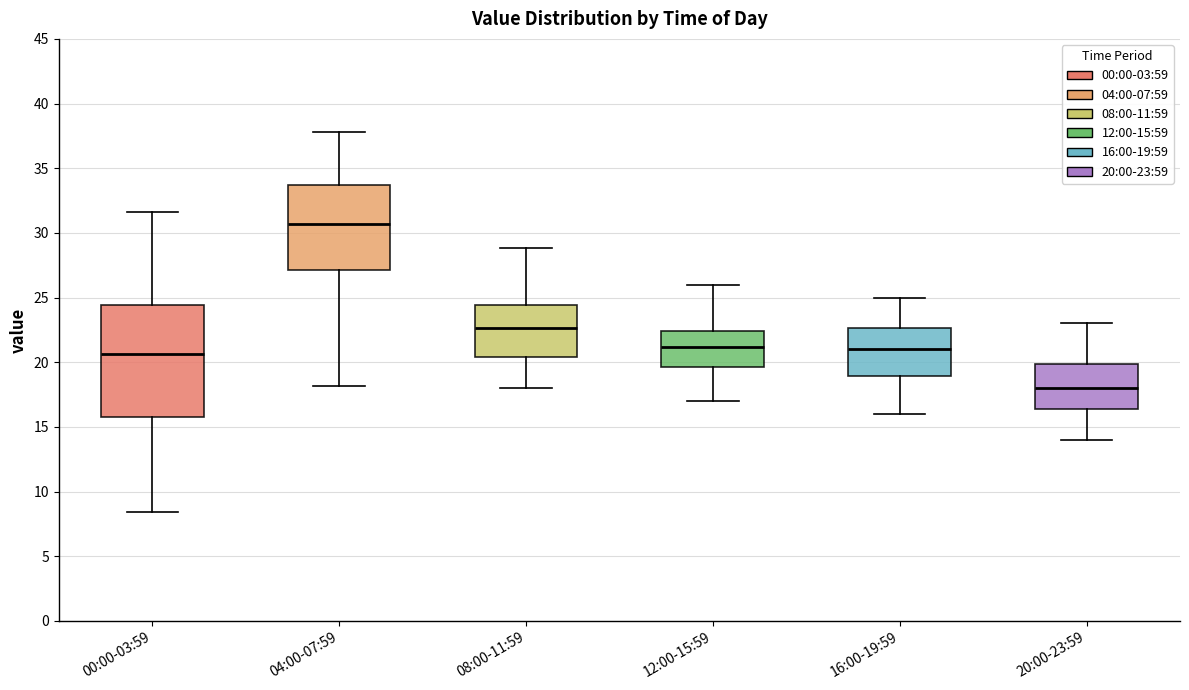

Where is the upper edge of the box for 00:00-03:59 on the y-axis? The values are not printed on the chart, so give them approximately, as read against the axis.

24.5